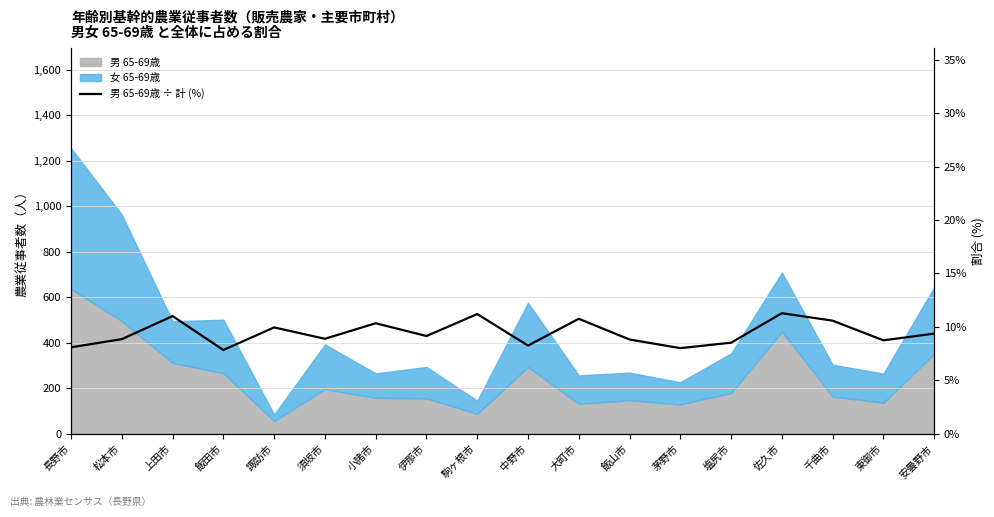

How many lines are shown in the chart?

1